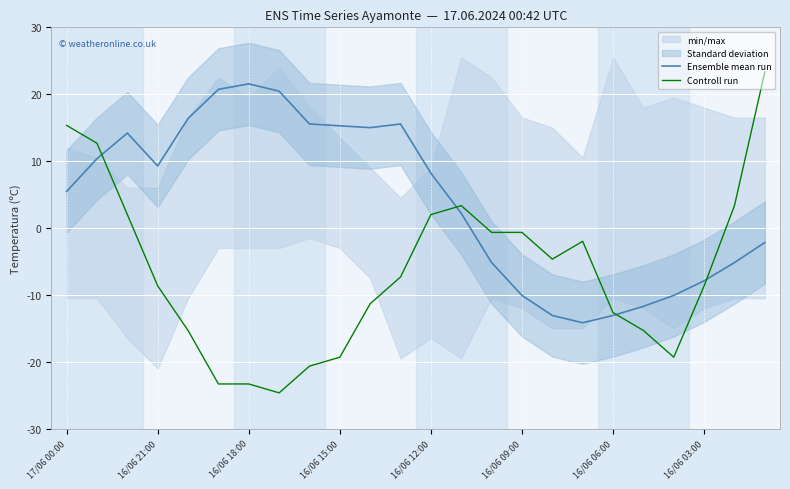

In Ensemble mean run, how many points are lower than both neighbors (excluding endpoints)?

3